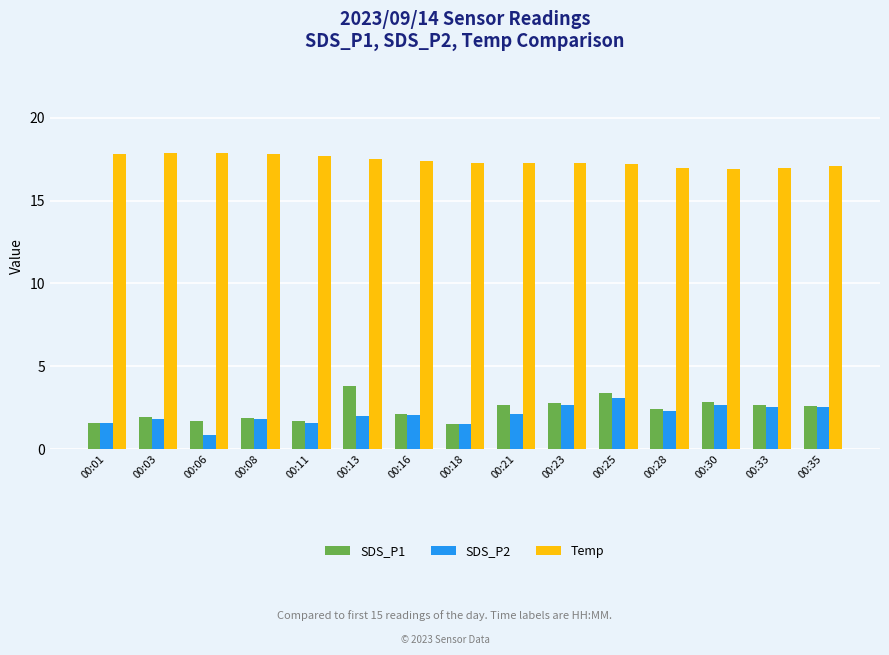

Count the number of data series in this chart.

3